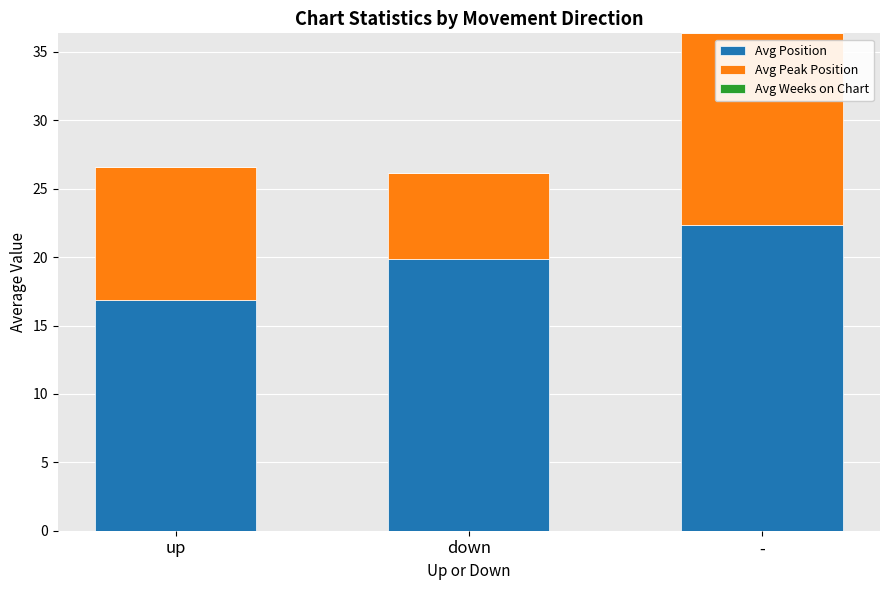

Does the chart contain any negative values?

No